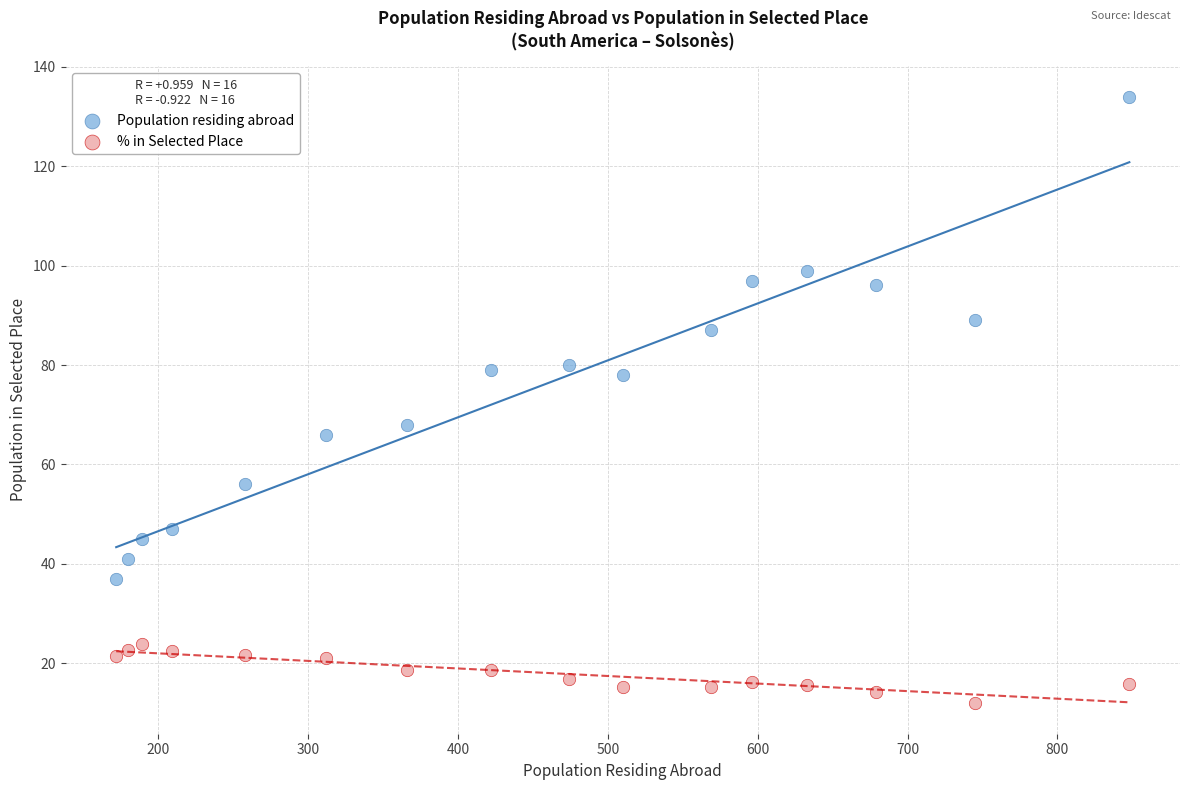

In the Population residing abroad series, what Y value is closest to 85?

87.0